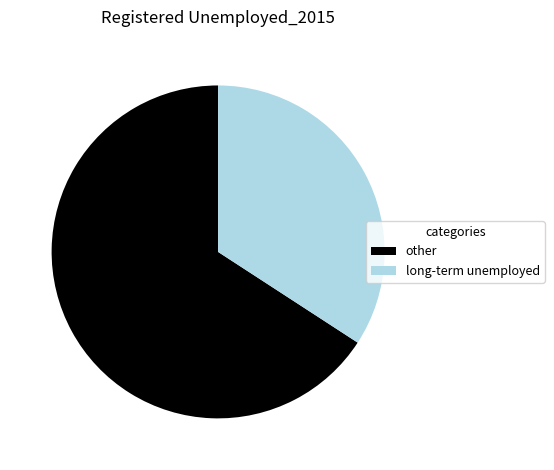

True or false: other accounts for 72% of the total.

False